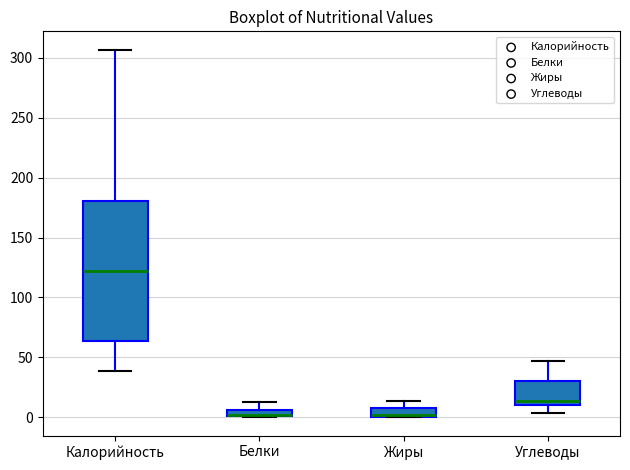

Where does the upper whisker of the box for Углеводы end on the y-axis? The values are not printed on the chart, so give them approximately, as read against the axis.

45